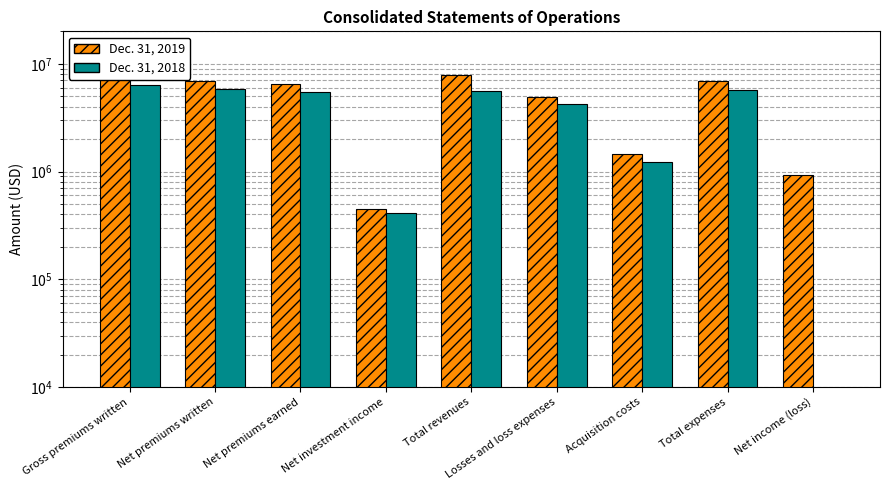

Read the Dec. 31, 2018 value at Gross premiums written.

6299929